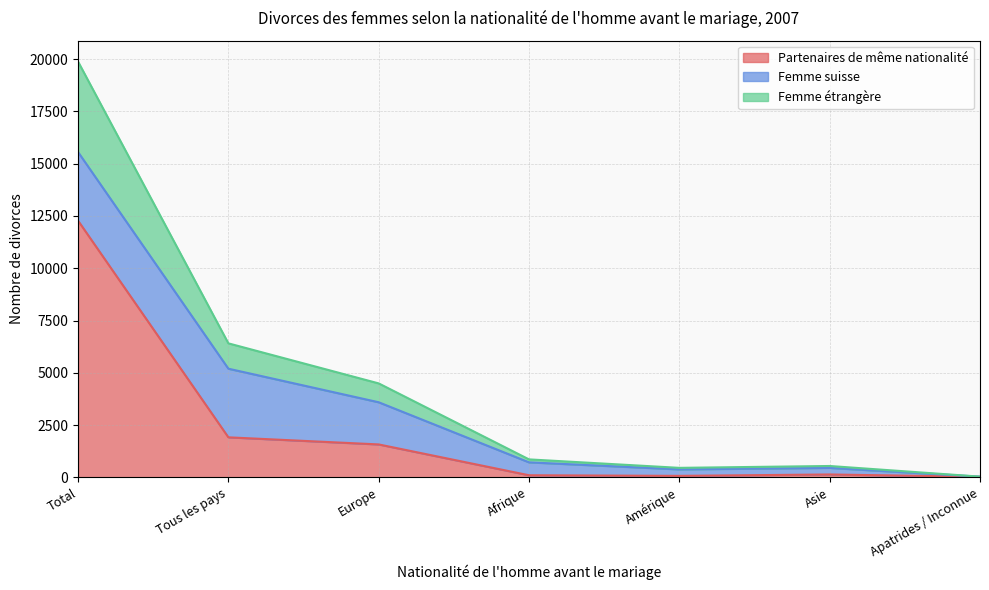

Does the chart display data point markers on the line(s)?

No